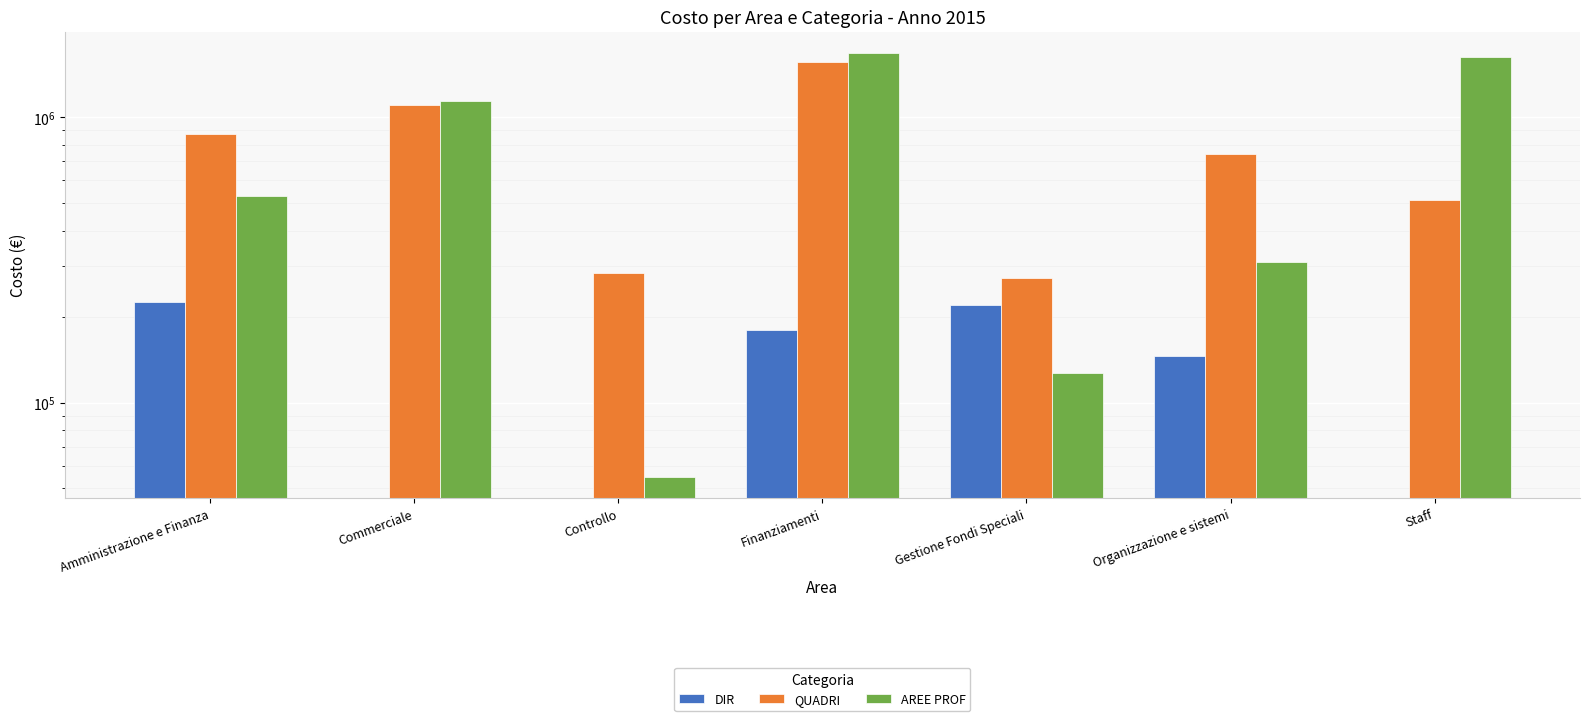

Is it true that QUADRI equals 370251.3 at Finanziamenti?

False